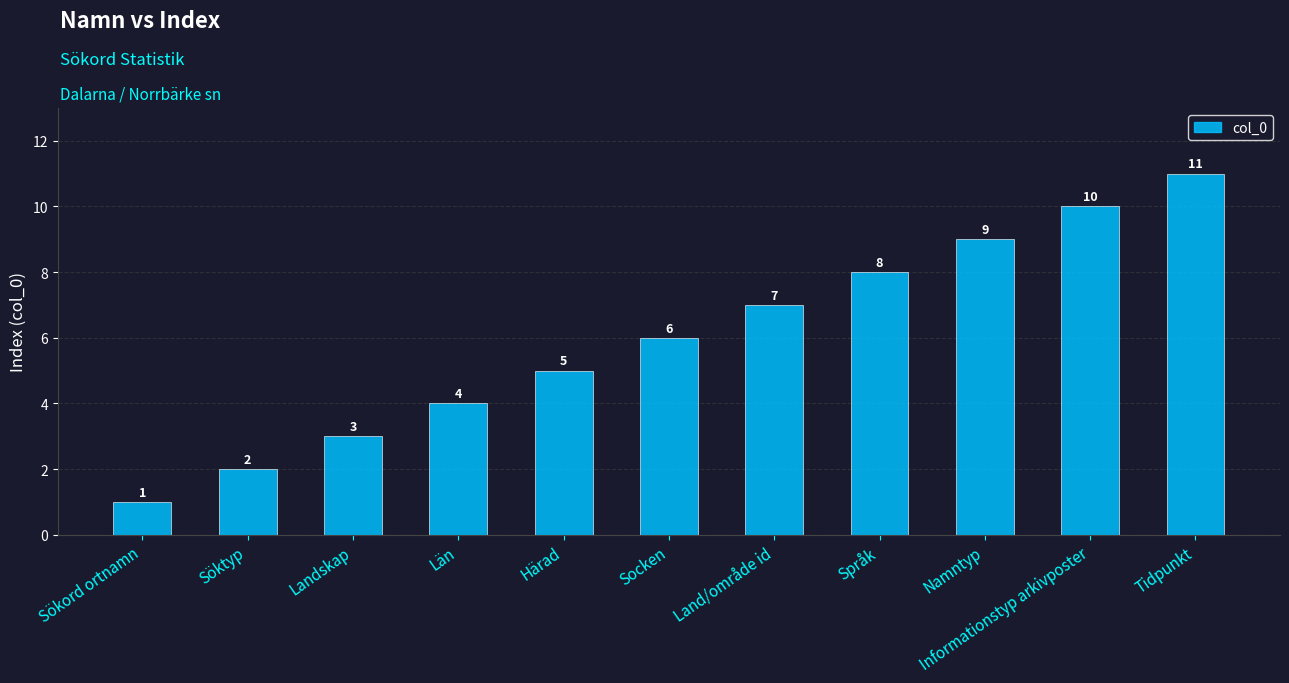

Which has a higher value, Sökord ortnamn or Län?

Län